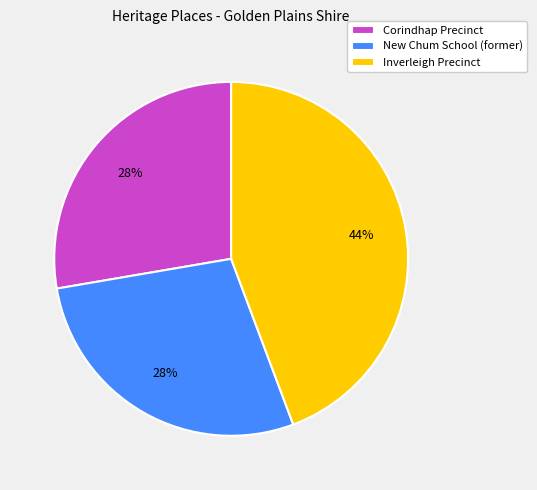

To the nearest percent, what percentage of the pie is New Chum School (former)?

28%